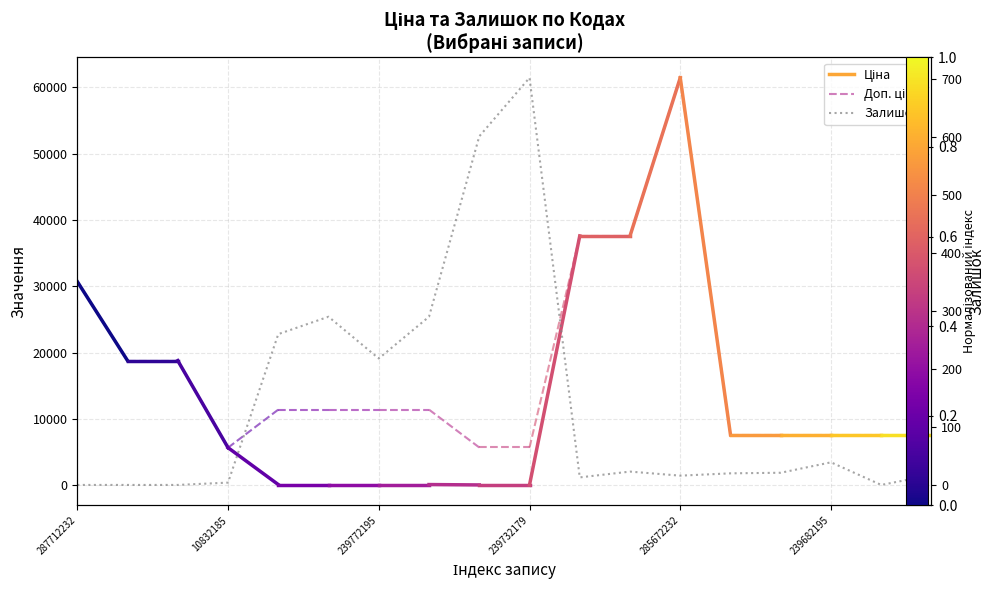

Between 14 and 17, which is larger?

14